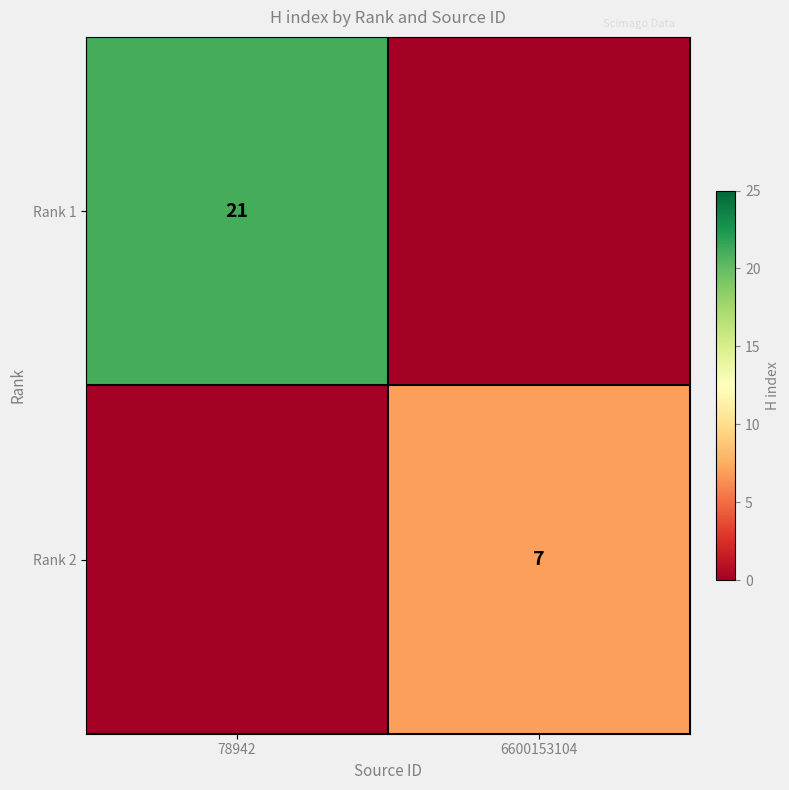

Is it true that Rank 1 equals 21 at 78942?

True